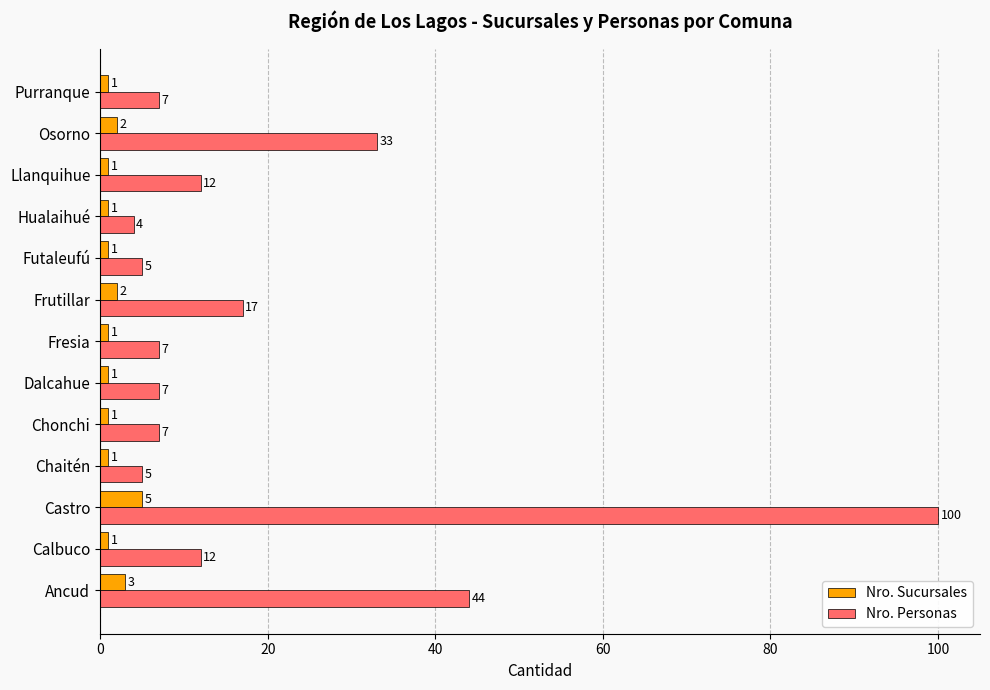

What is the lowest value of the Nro. Personas series?

4